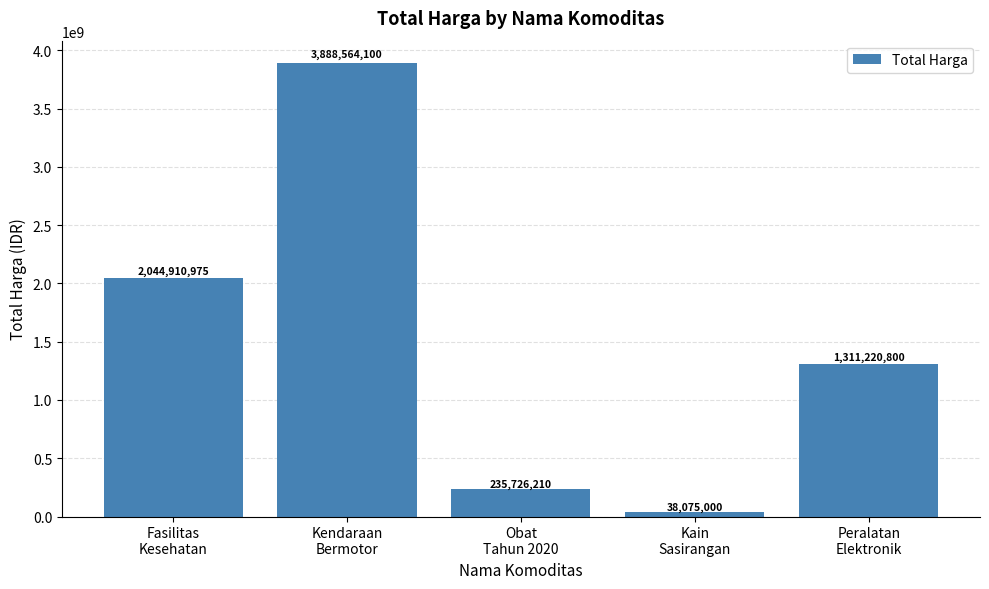

Between Kendaraan
Bermotor and Fasilitas
Kesehatan, which is larger?

Kendaraan
Bermotor